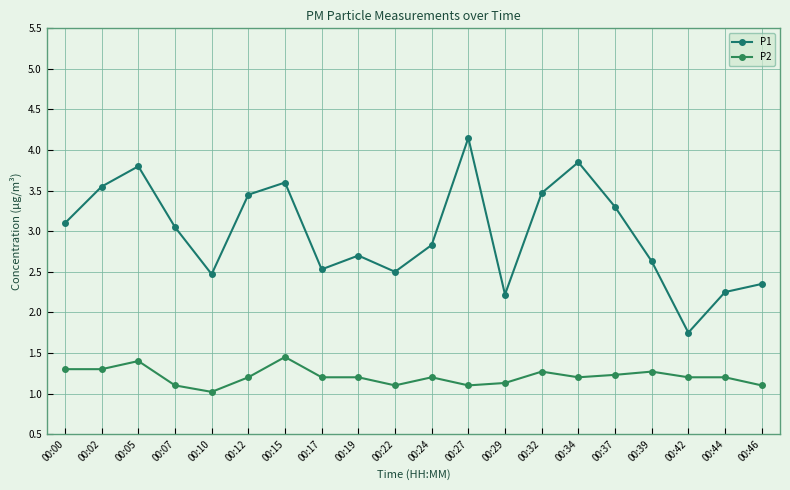

True or false: P1 has a value of 3.5 at 00:12.

True